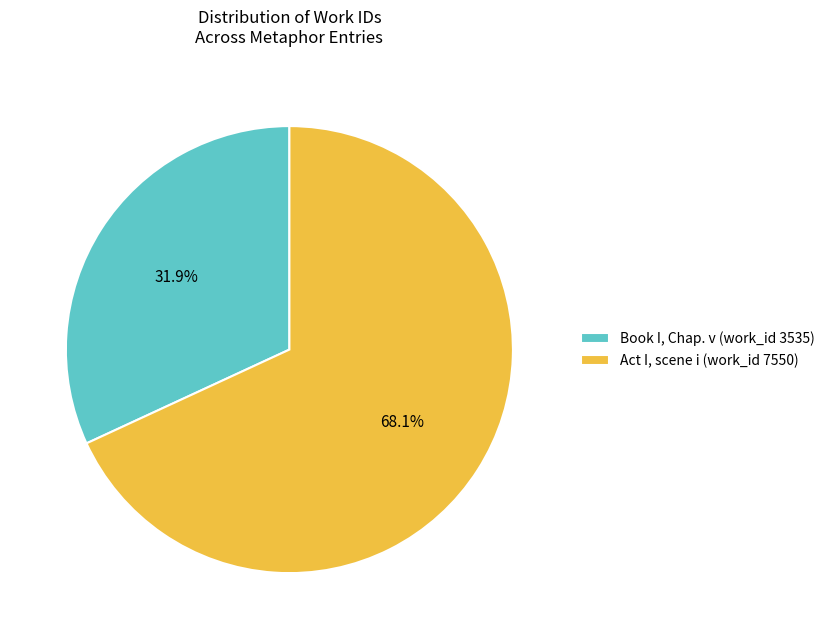

To the nearest percent, what is the combined percentage of Act I, scene i (work_id 7550) and Book I, Chap. v (work_id 3535)?

100%